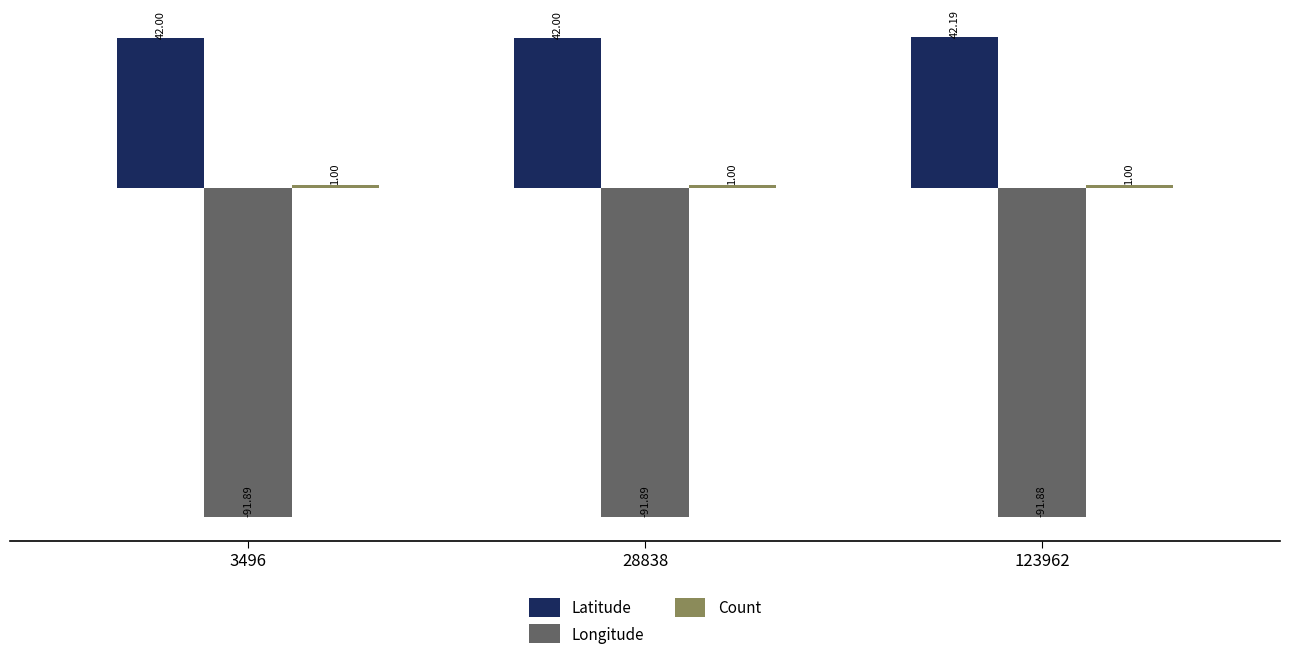

What is the difference between the highest and lowest values at 28838?

133.9